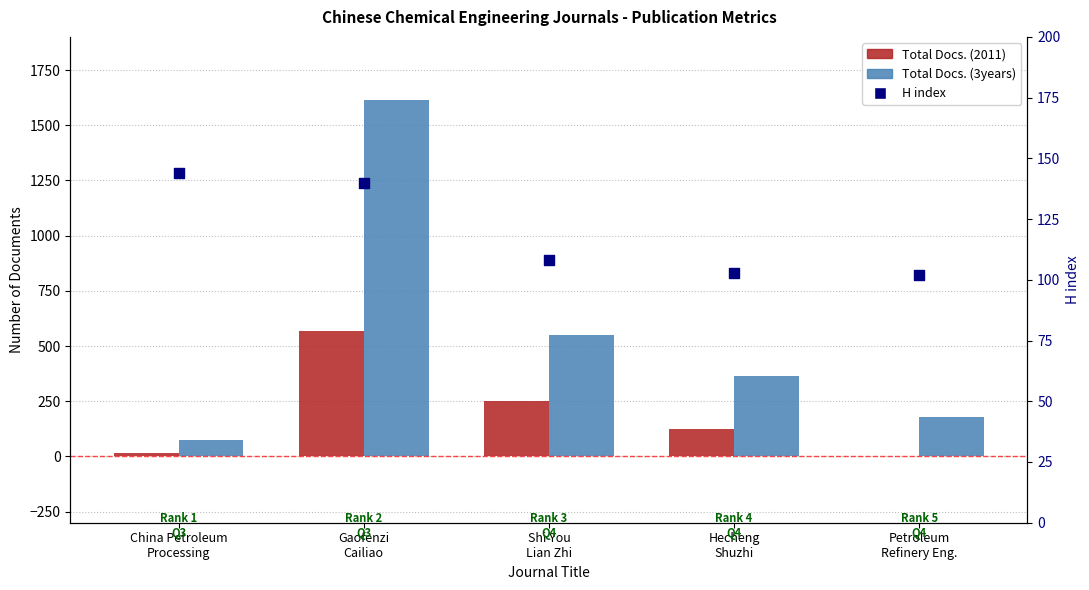

What are all the series names shown in the legend?

Total Docs. (2011), Total Docs. (3years), H index